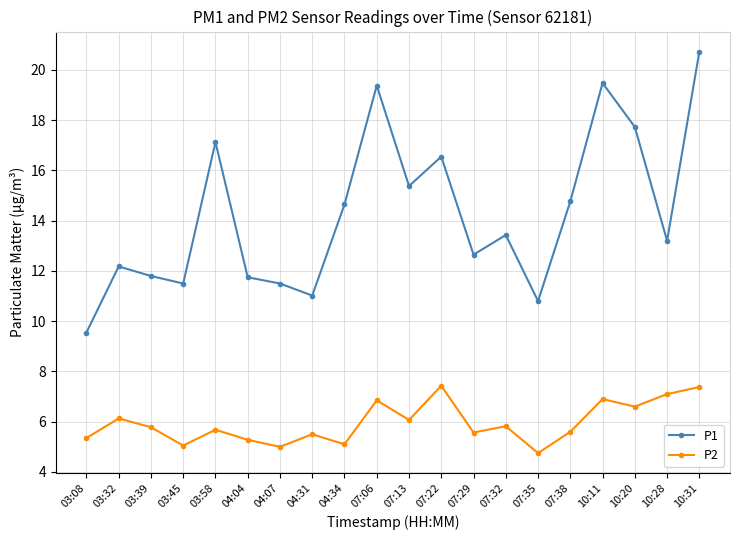

List the series in order of their overall mean, lowest first.

P2, P1